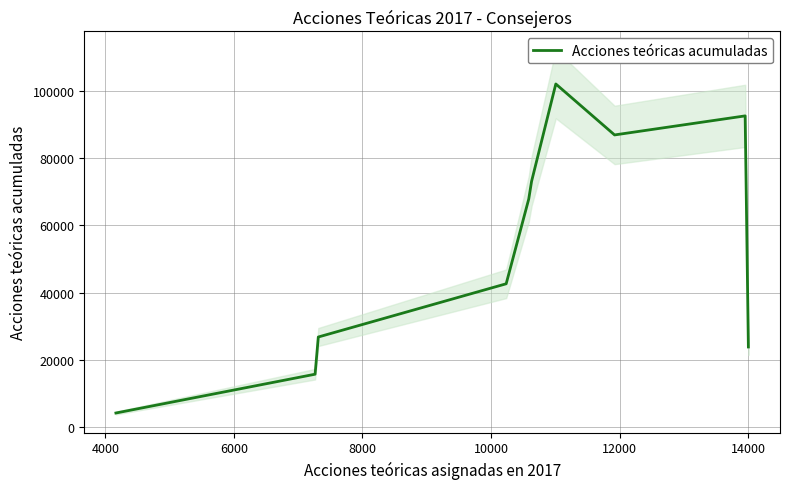

How many values are below 67819?

5